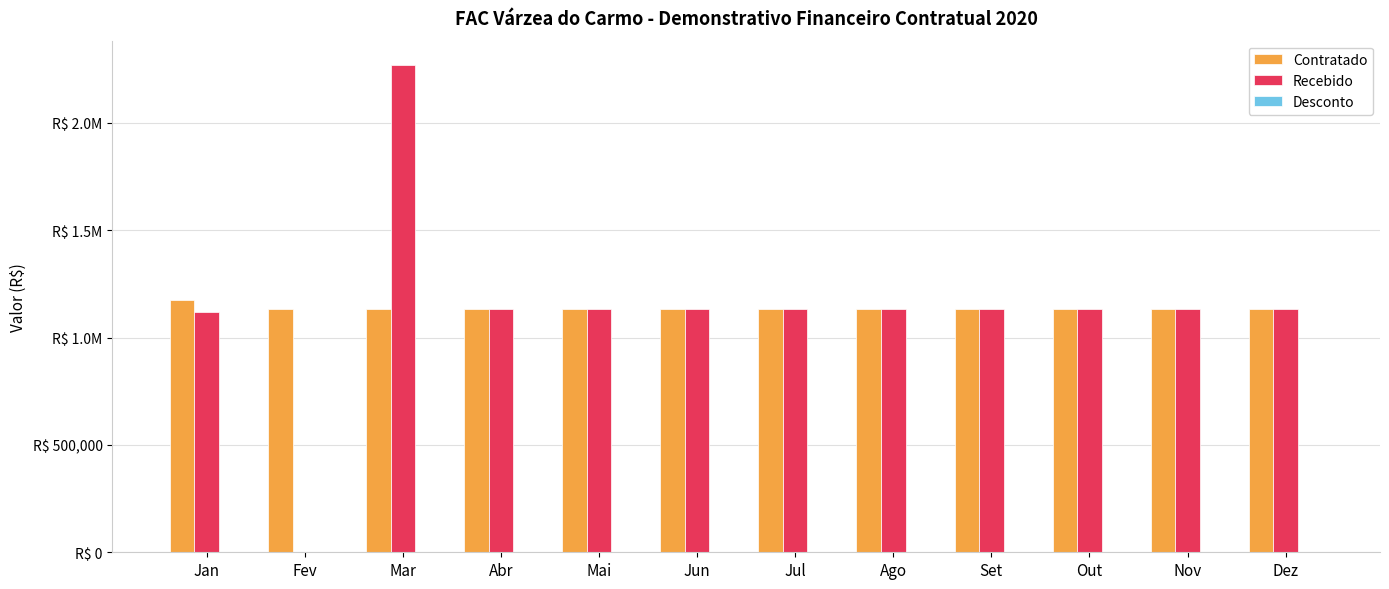

What position from the right is Jul?

6